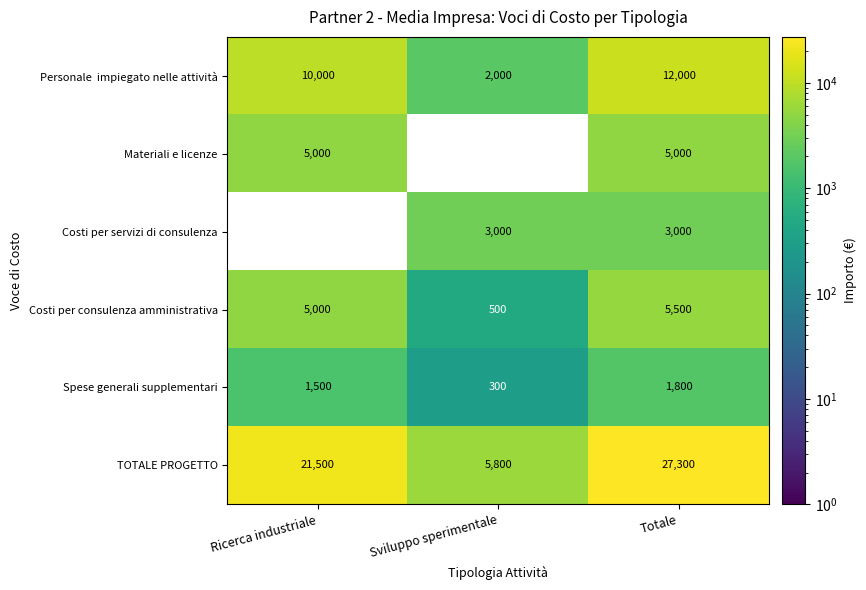

Which series has the largest total across all categories?

TOTALE PROGETTO